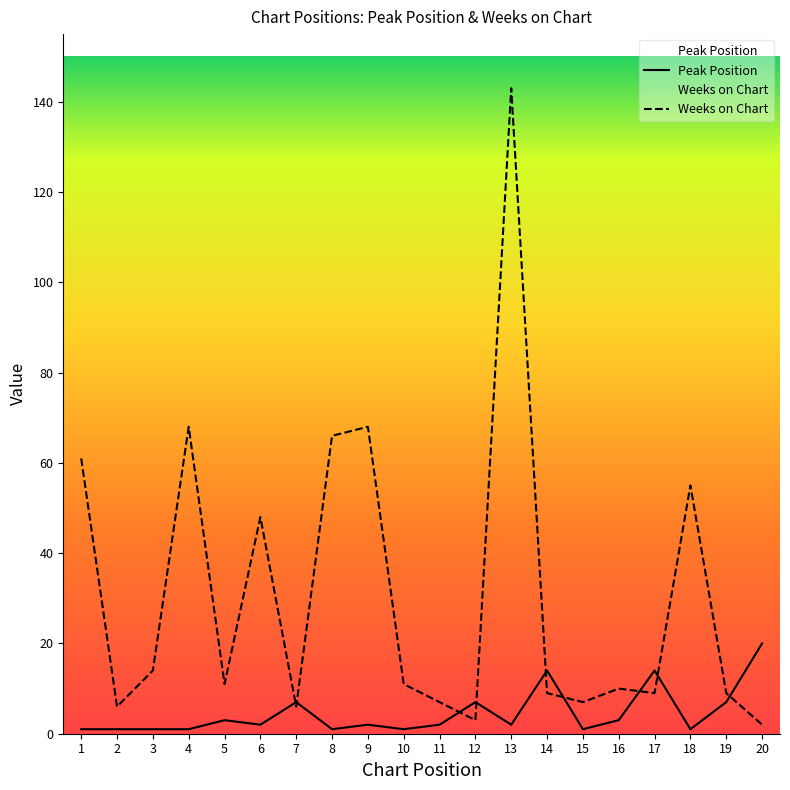

What is the minimum value shown in the chart?

1